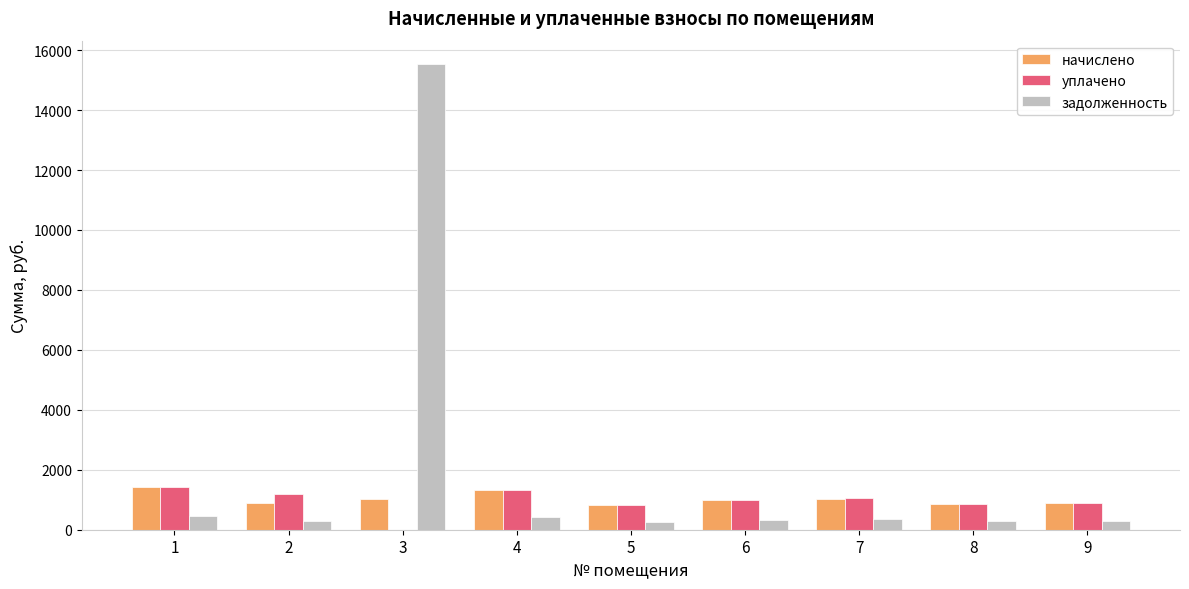

Are the bars grouped side by side (vs. stacked)?

Yes